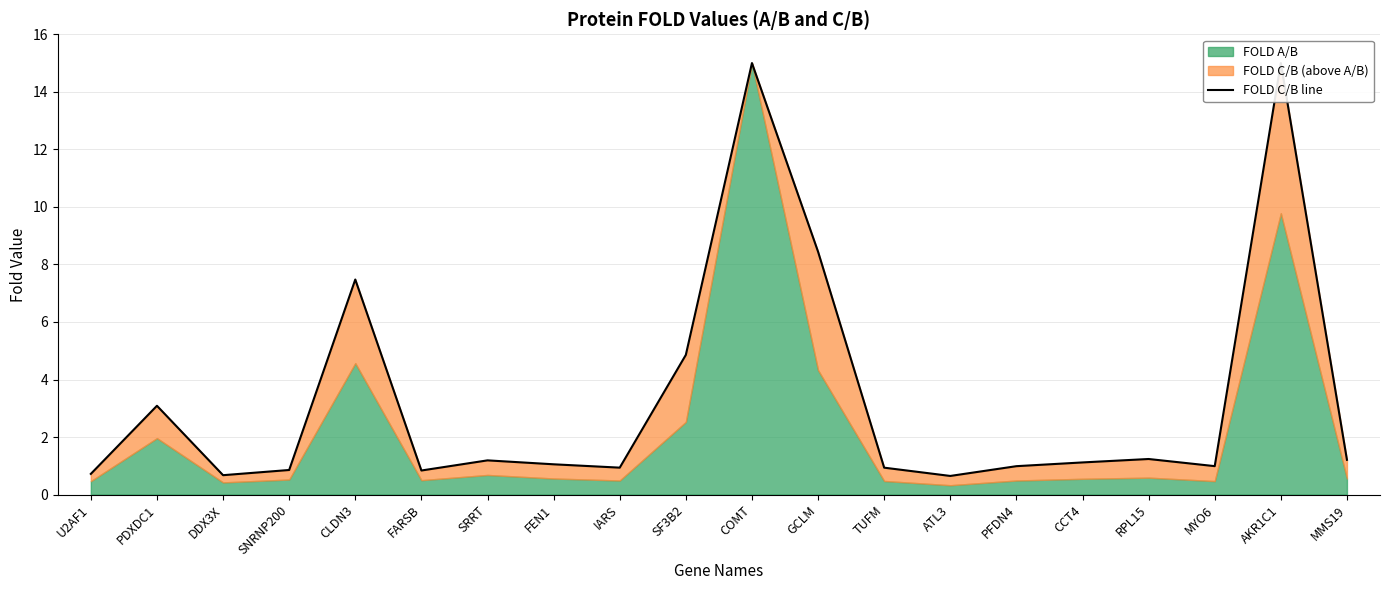

Where is the first local maximum?

PDXDC1